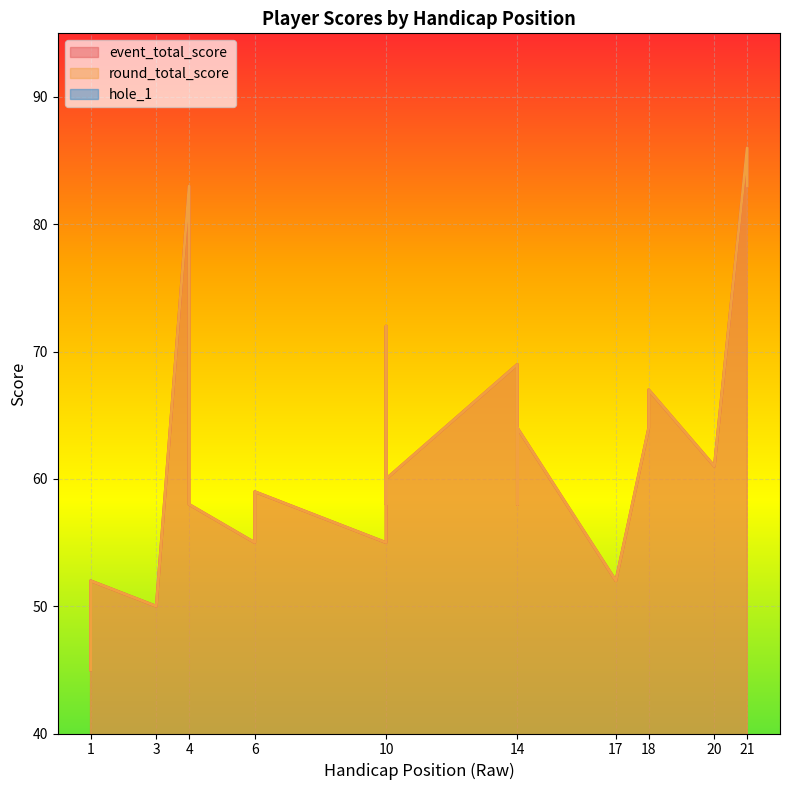

What is the sum of all hole_1 values?

97